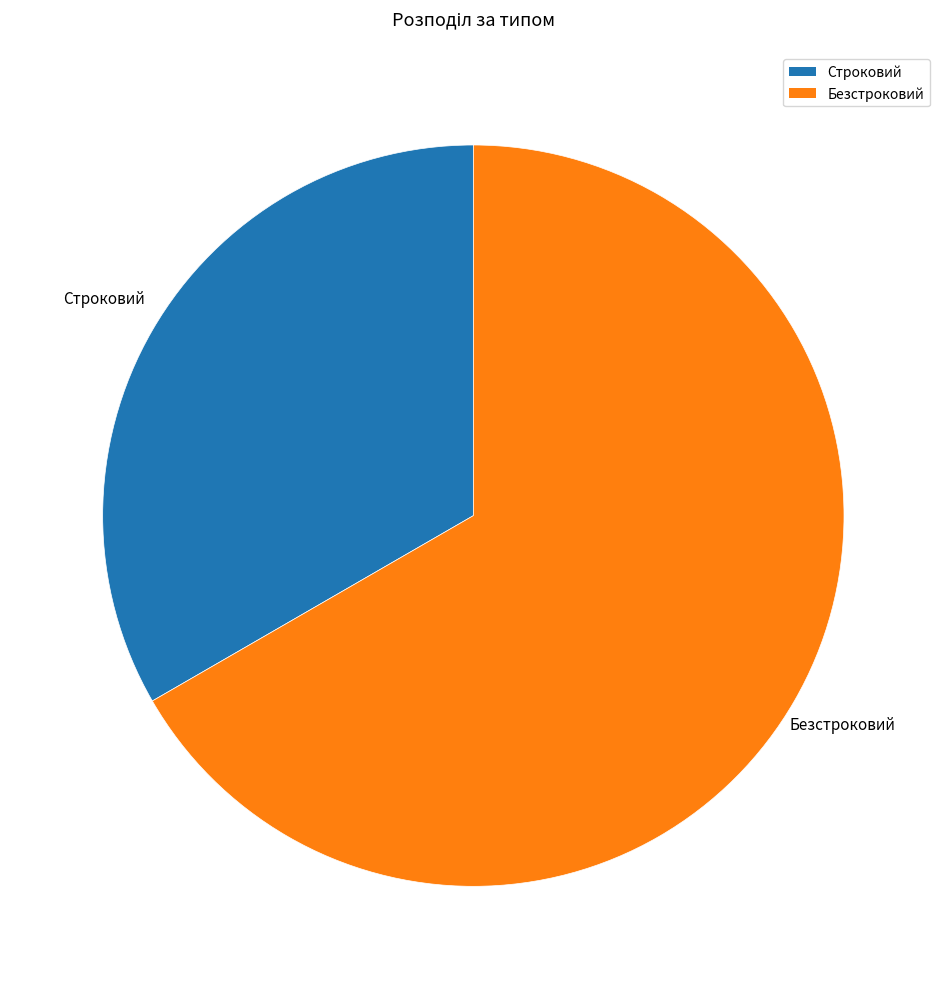

Which category has the smallest portion of the pie?

Строковий